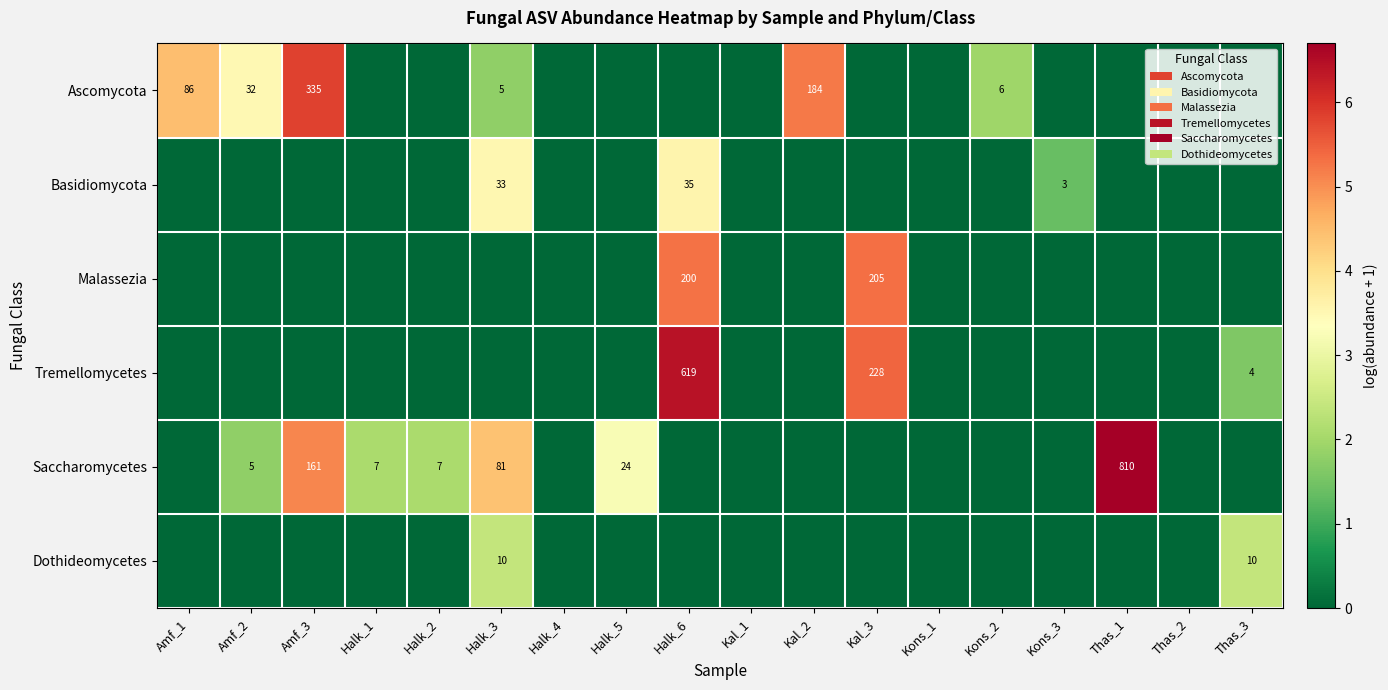

True or false: Malassezia has a value of 200 at Halk_6.

True